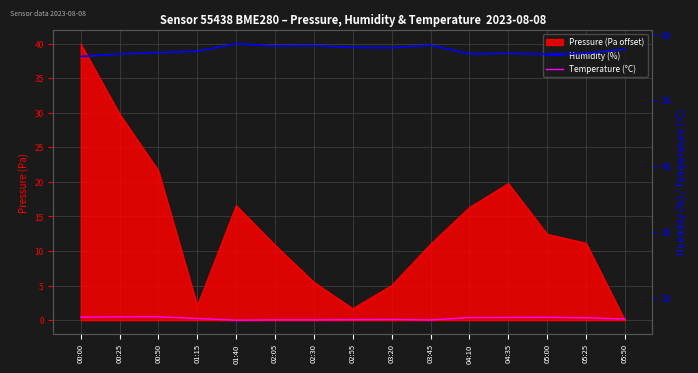

What is the difference between the second highest and second lowest values in the Temperature (°C) series?

0.5